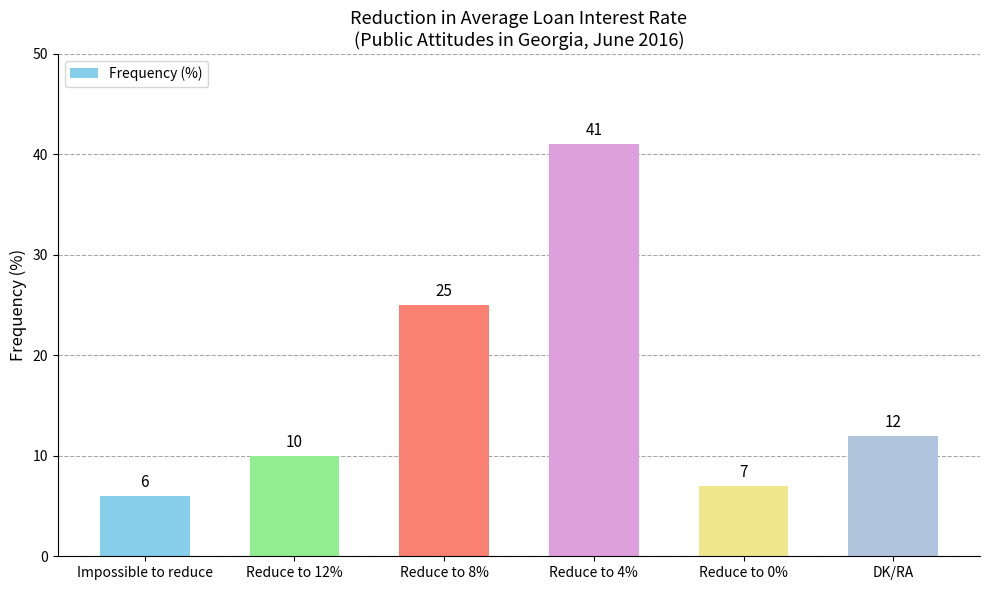

At which category does the chart reach its minimum across all series?

Impossible to reduce